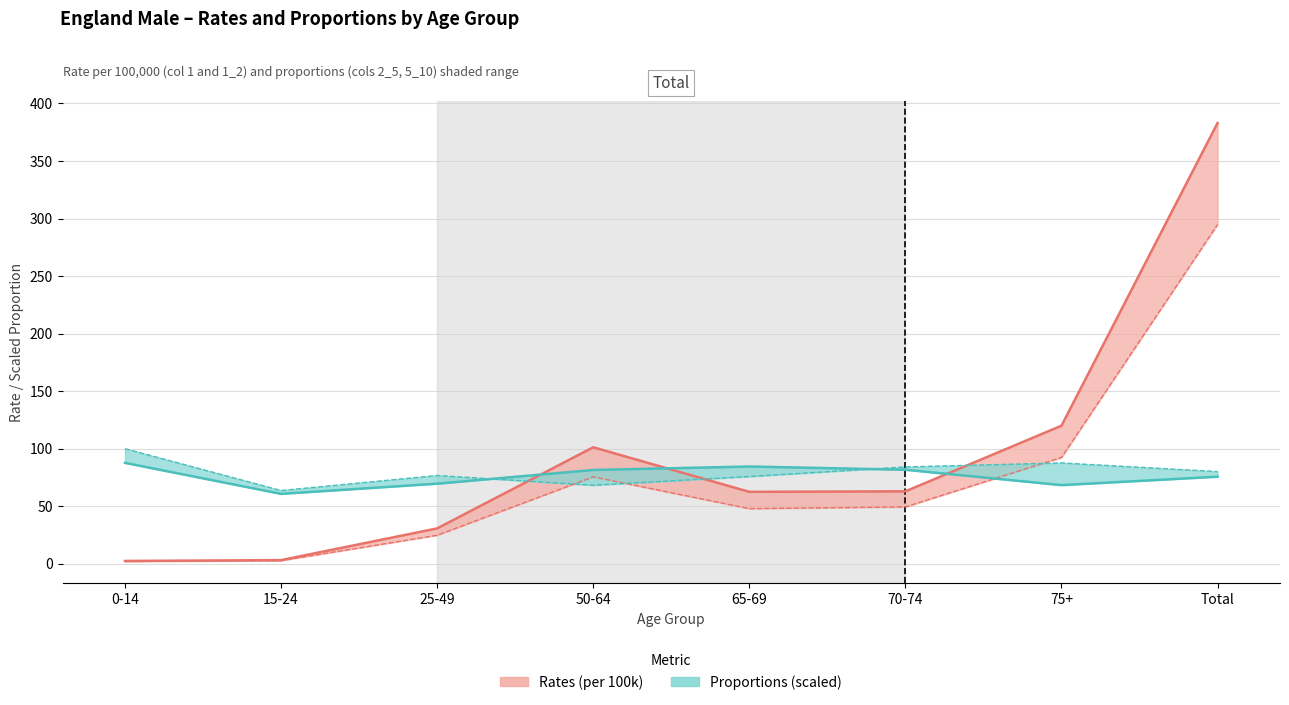

At which category is the sum across all series the highest?

Total